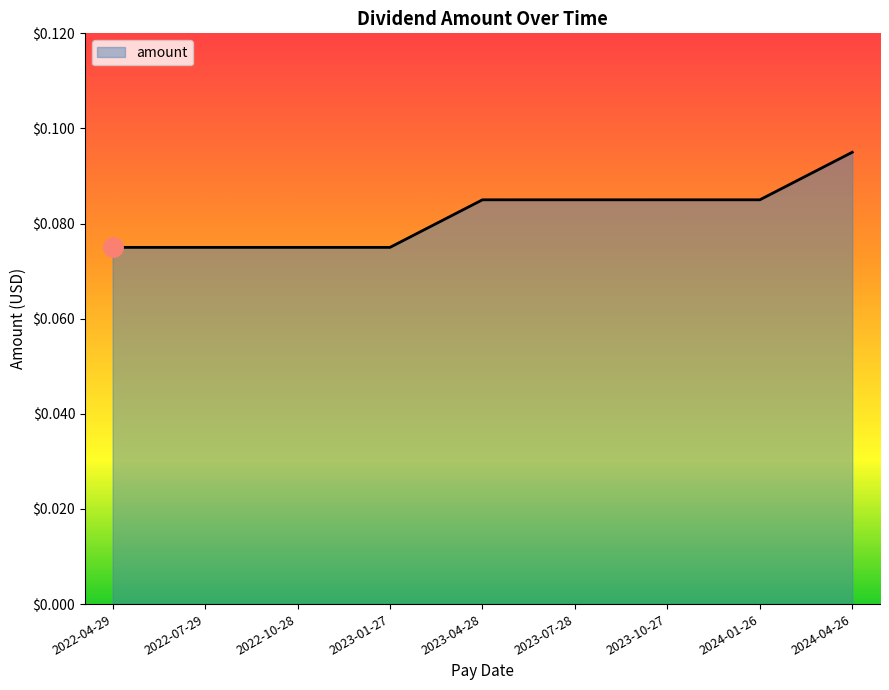

Does the chart display data point markers on the line(s)?

No